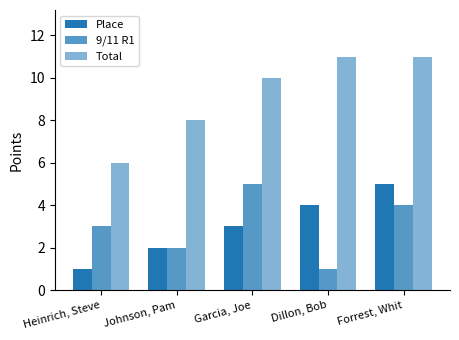

How many series are shown in this chart?

3